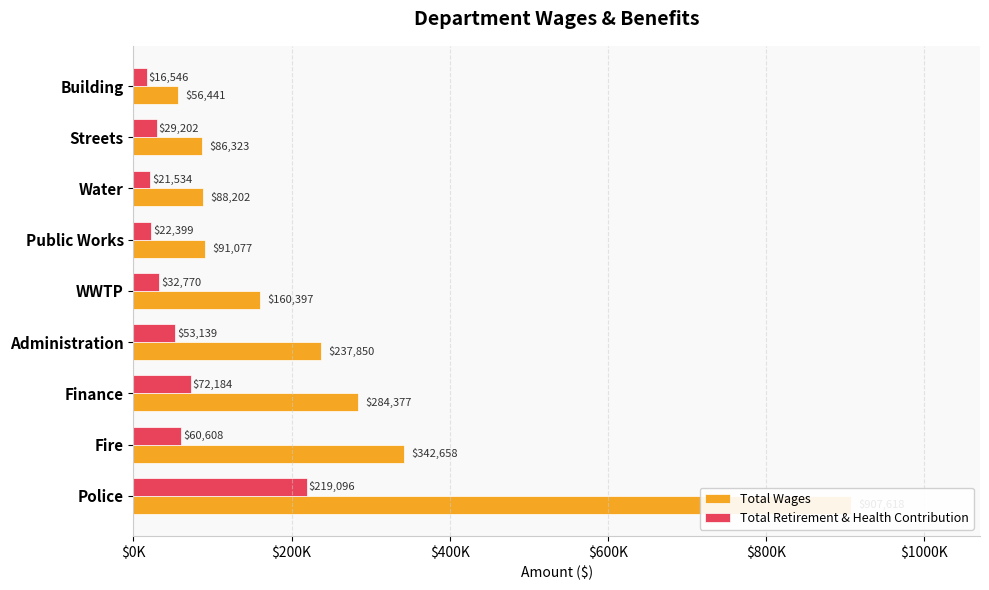

Which series has the largest total across all categories?

Total Wages